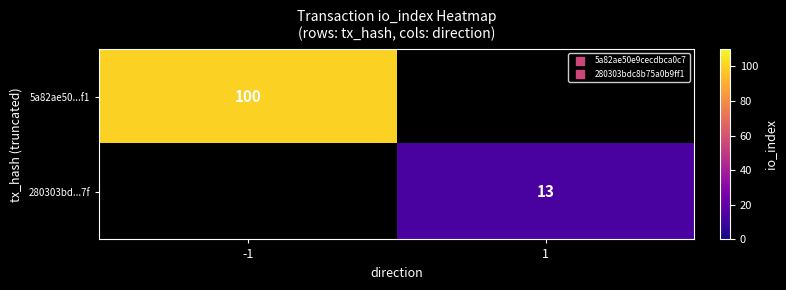

Rank the series at 1 from highest to lowest value.

5a82ae50...f1, 280303bd...7f